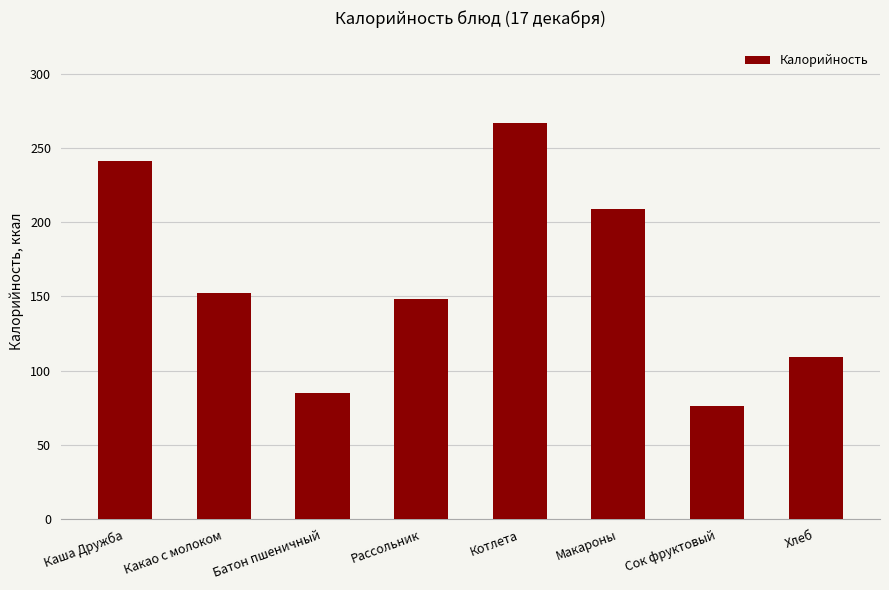

What position from the right is Макароны?

3